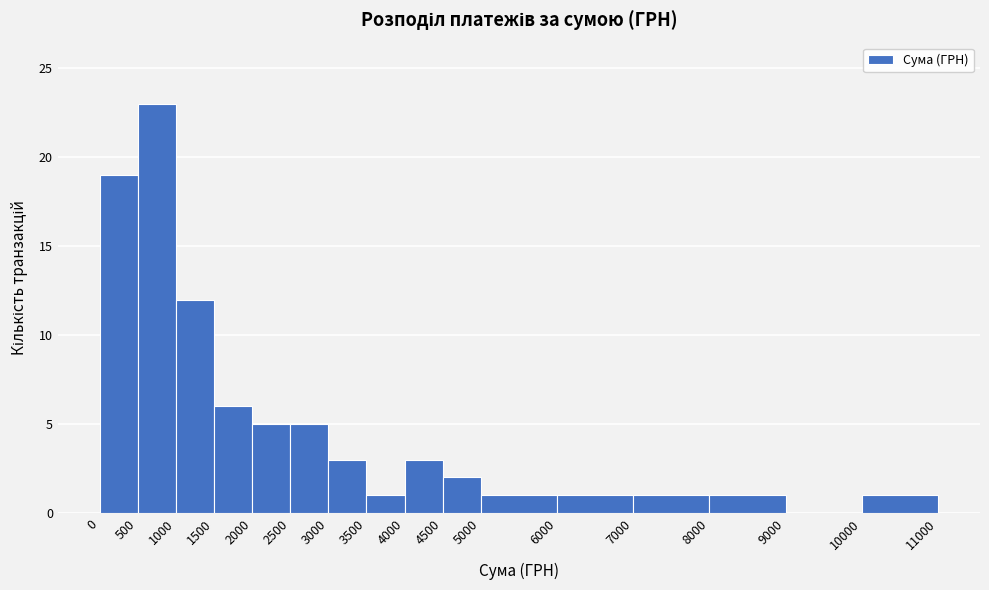

Which range on the x-axis has the tallest bar?

500 to 1000